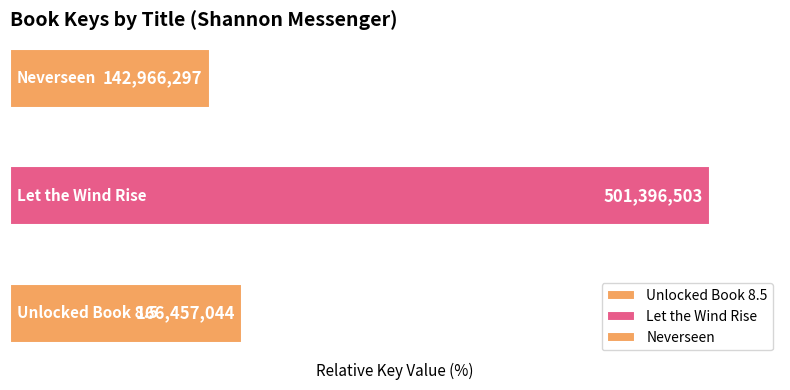

Does the chart contain stacked bars?

No